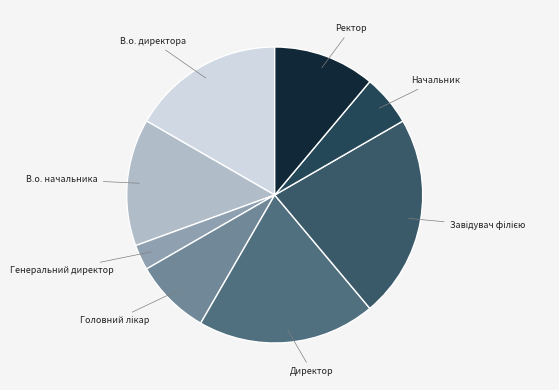

The В.о. директора slice represents 17% of the pie. True or false?

True